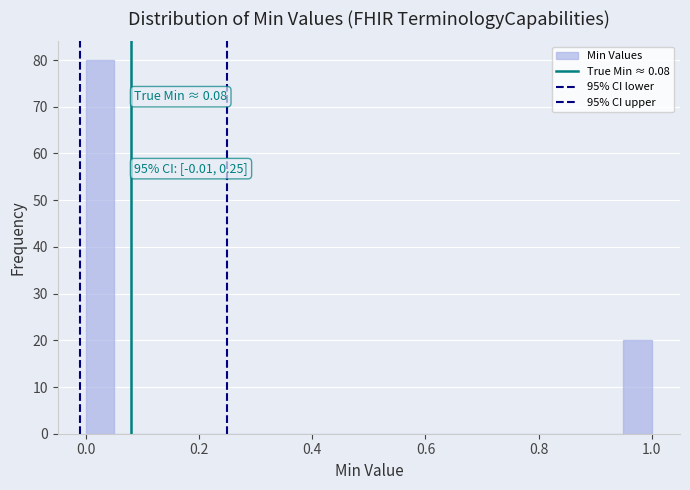

Read against the x-axis, roughly where is the centre of the tallest bar?

0.02